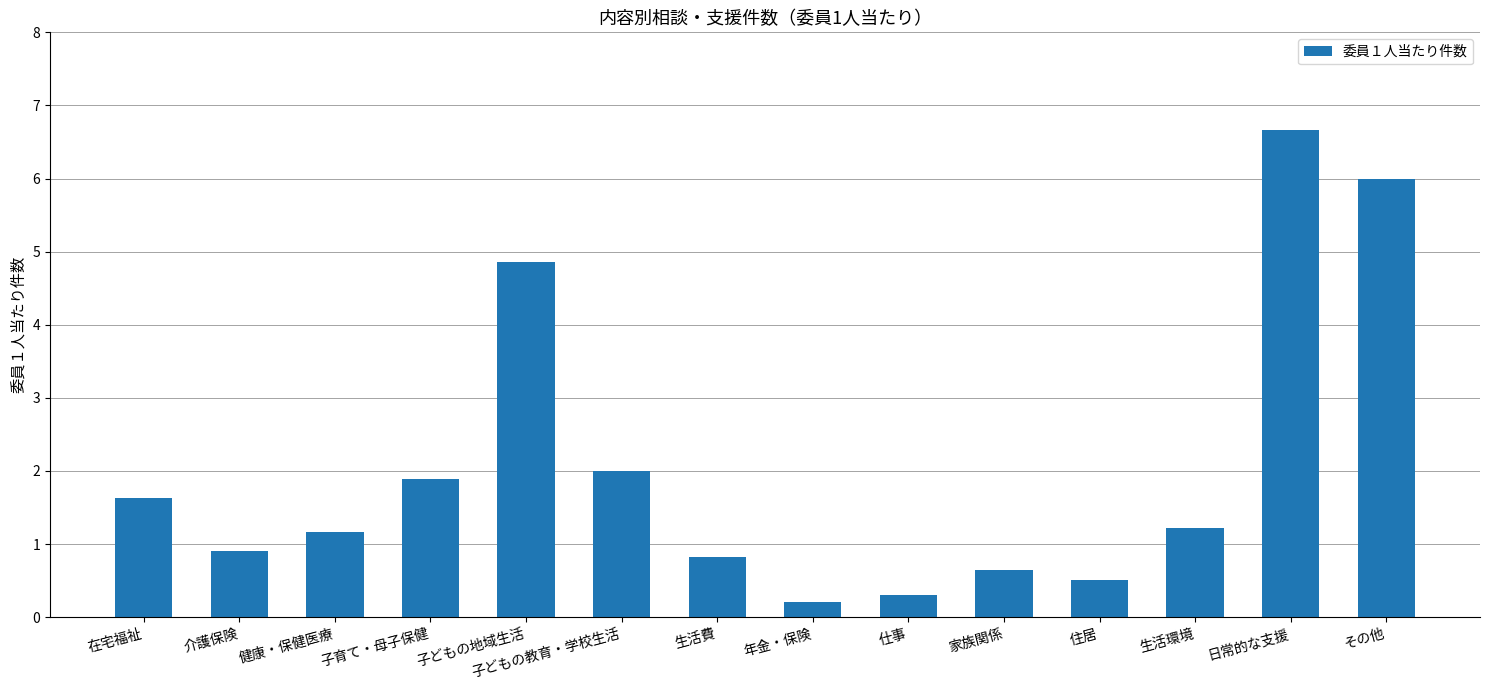

How many bars are there in total?

14